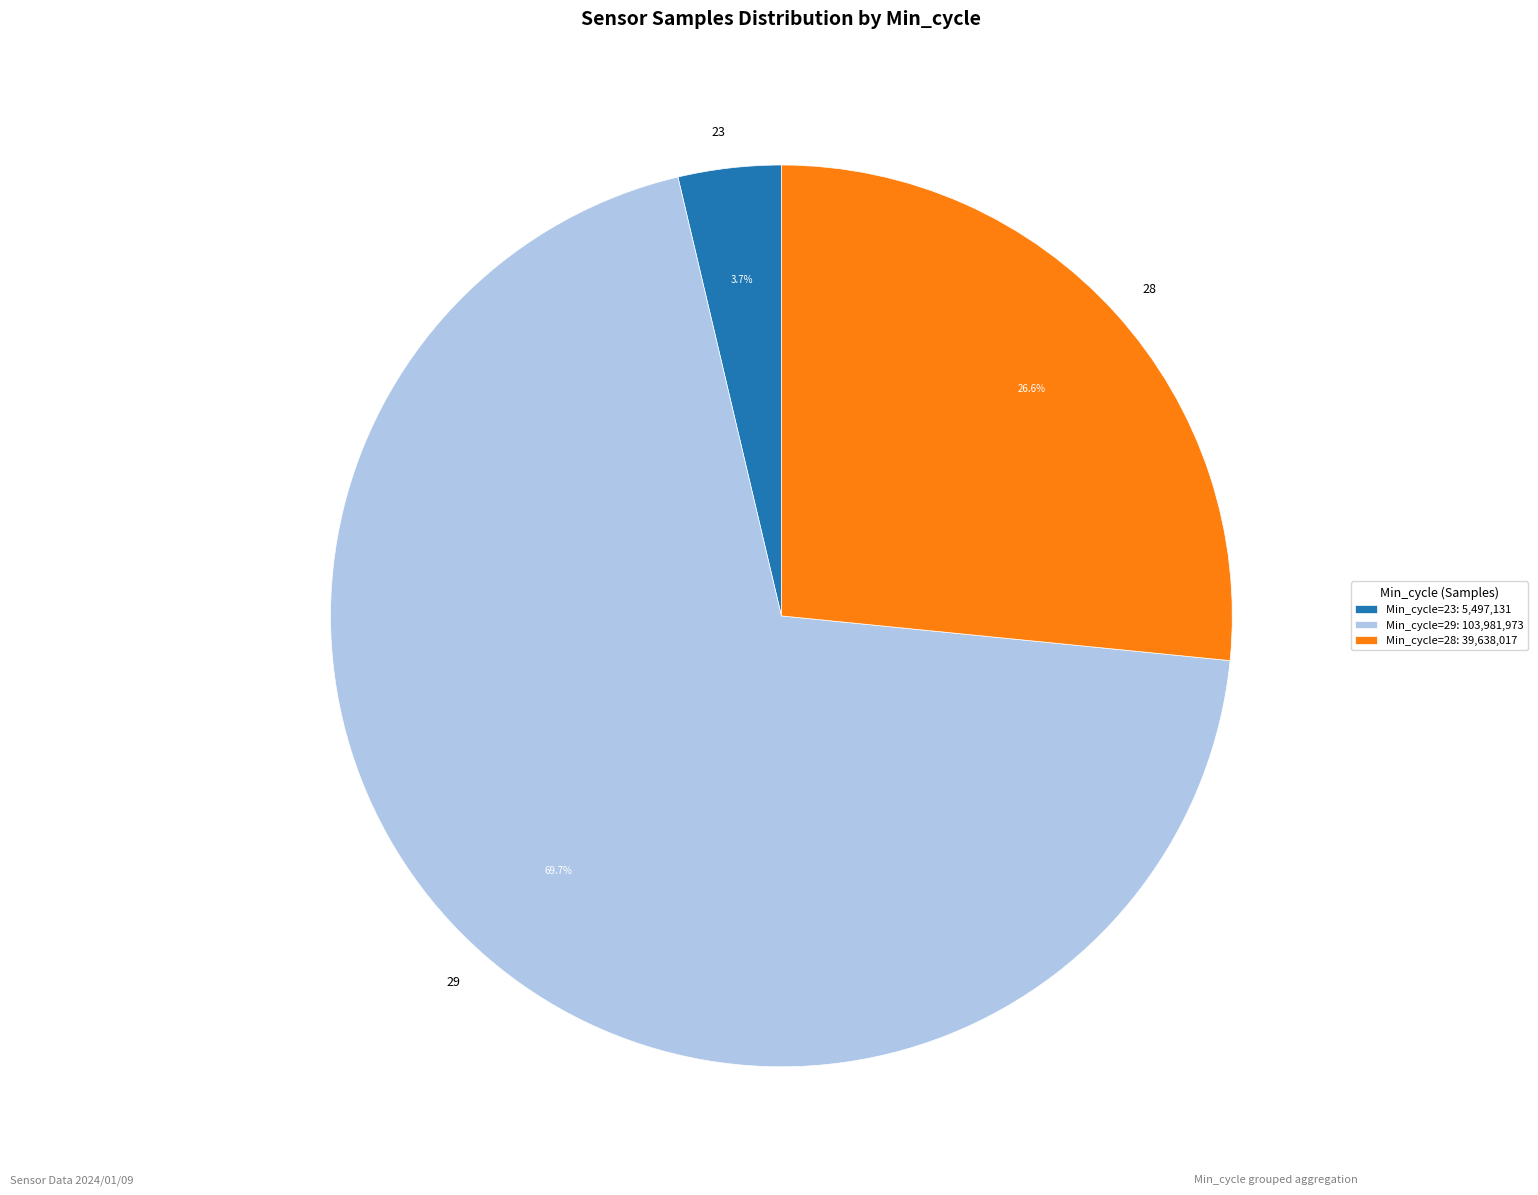

Do 23 and 29 together represent more than half of the pie?

Yes